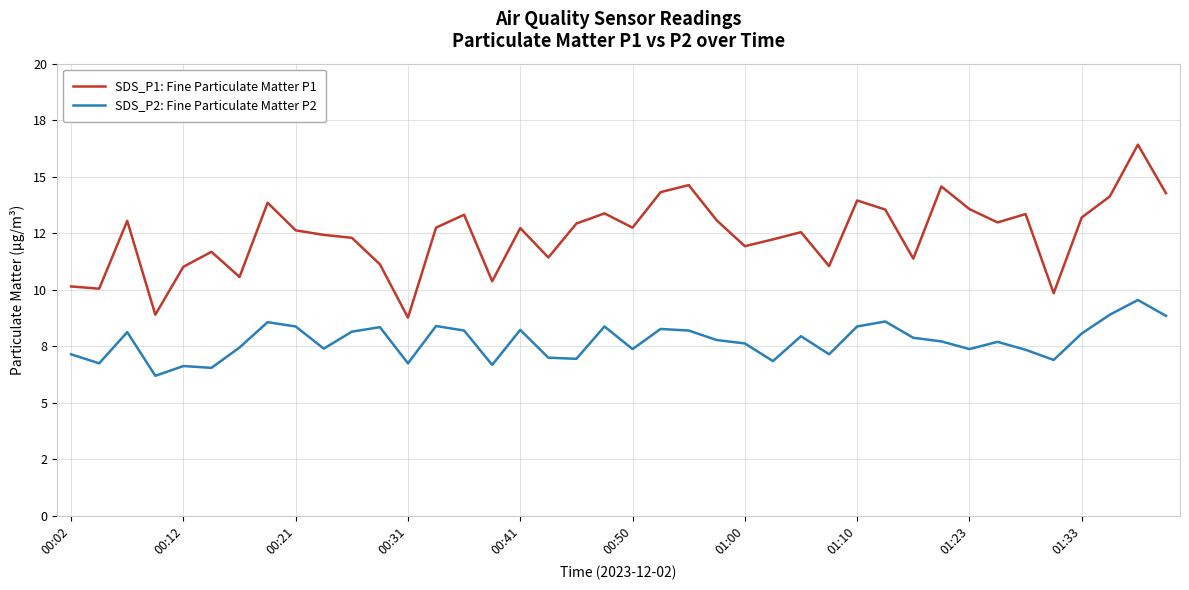

Does the chart have visible grid lines?

Yes